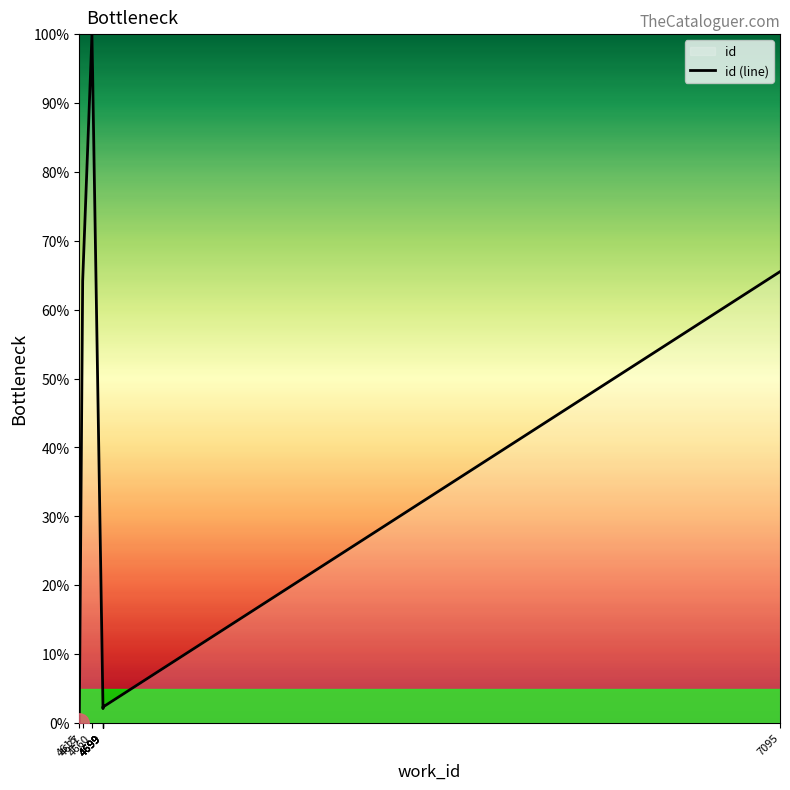

The chart shows a value of 1.2 at 4699. True or false?

False